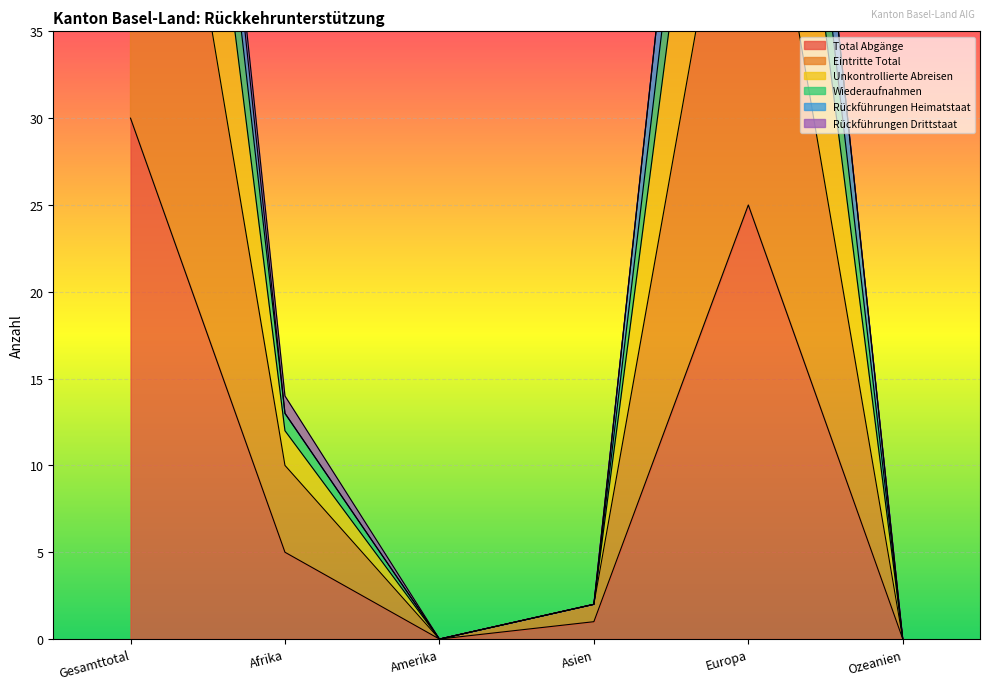

What is the average value of the Total Abgänge series?

10